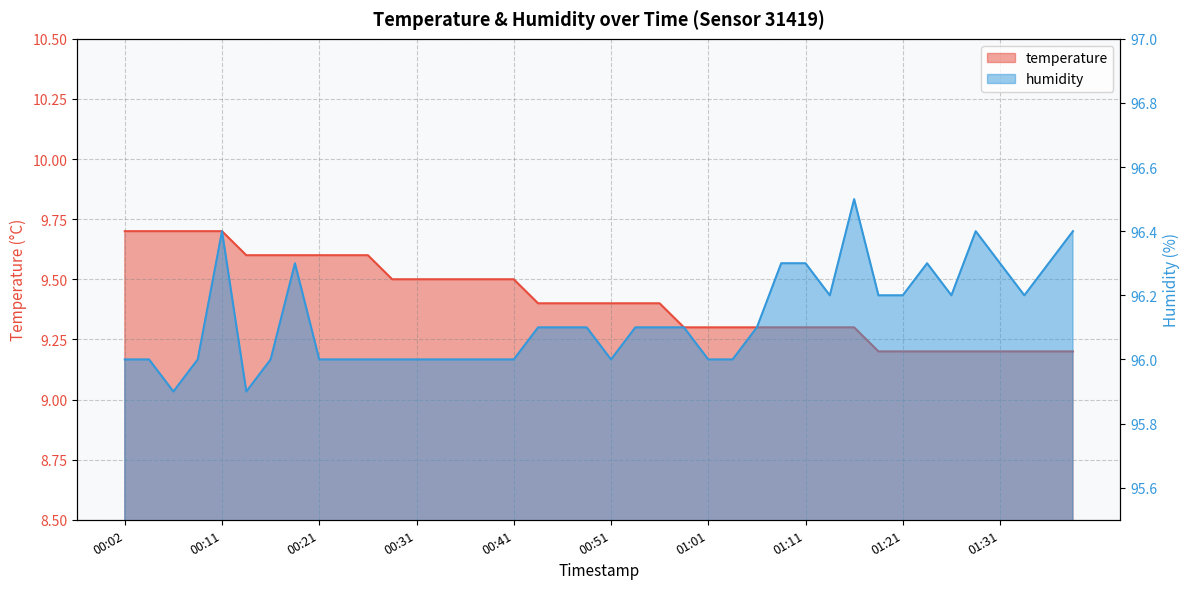

What is the difference between the temperature values at 01:16 and 00:06?

0.4